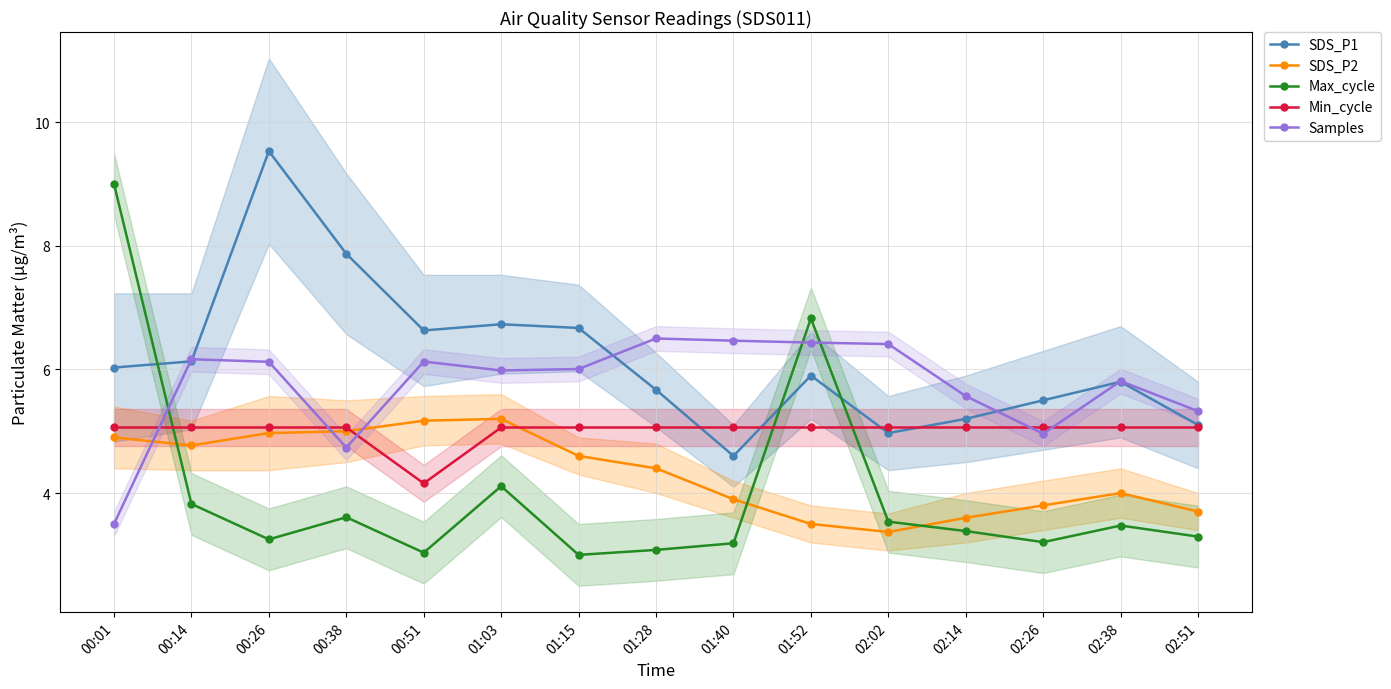

List the labels in order of SDS_P1 value, smallest first.

01:40, 02:02, 02:51, 02:14, 02:26, 01:28, 02:38, 01:52, 00:01, 00:14, 00:51, 01:15, 01:03, 00:38, 00:26